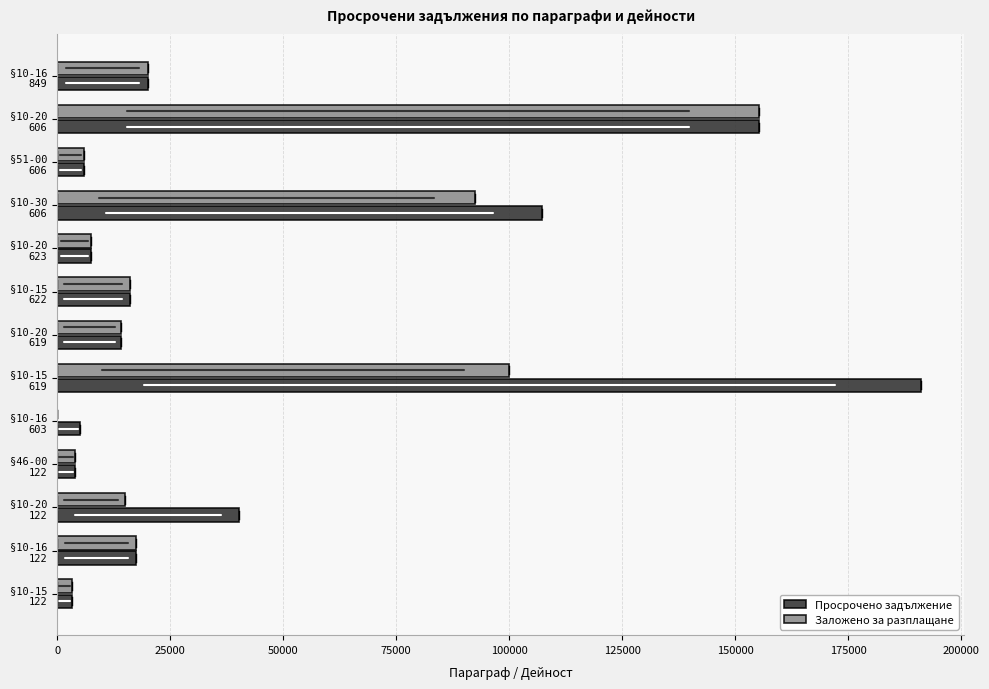

What is the sum of all Просрочено задължение values?

587048